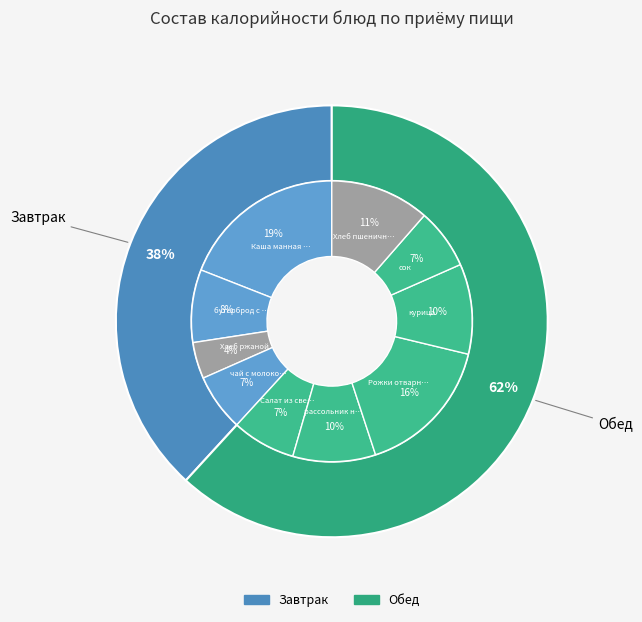

Which slice is the largest?

Каша манная молочная